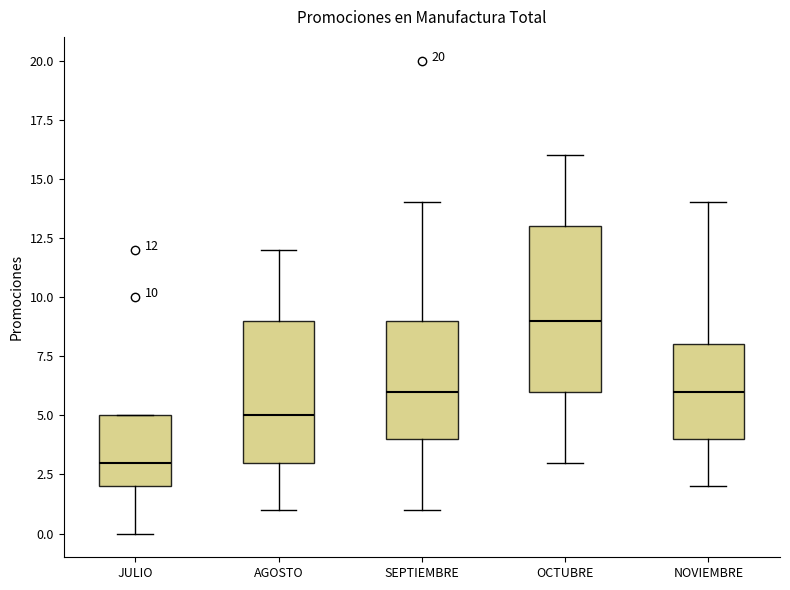

Which box's median line is the lowest?

JULIO